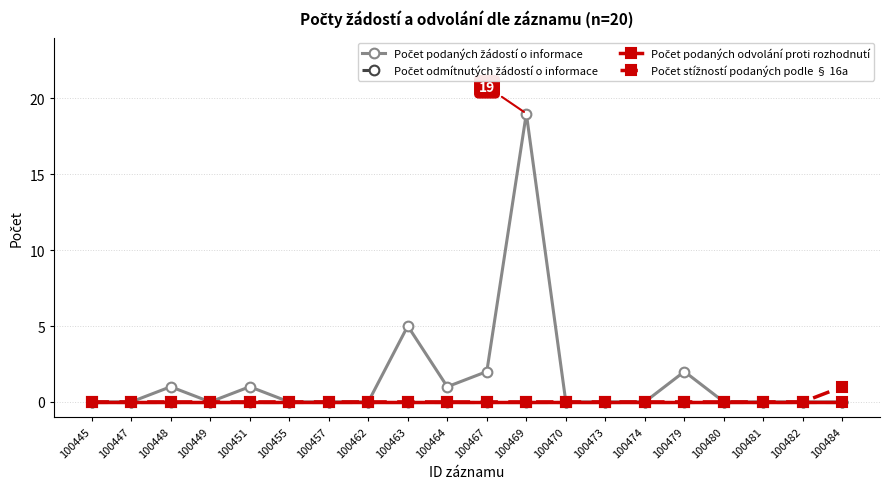

Does the chart have visible grid lines?

Yes